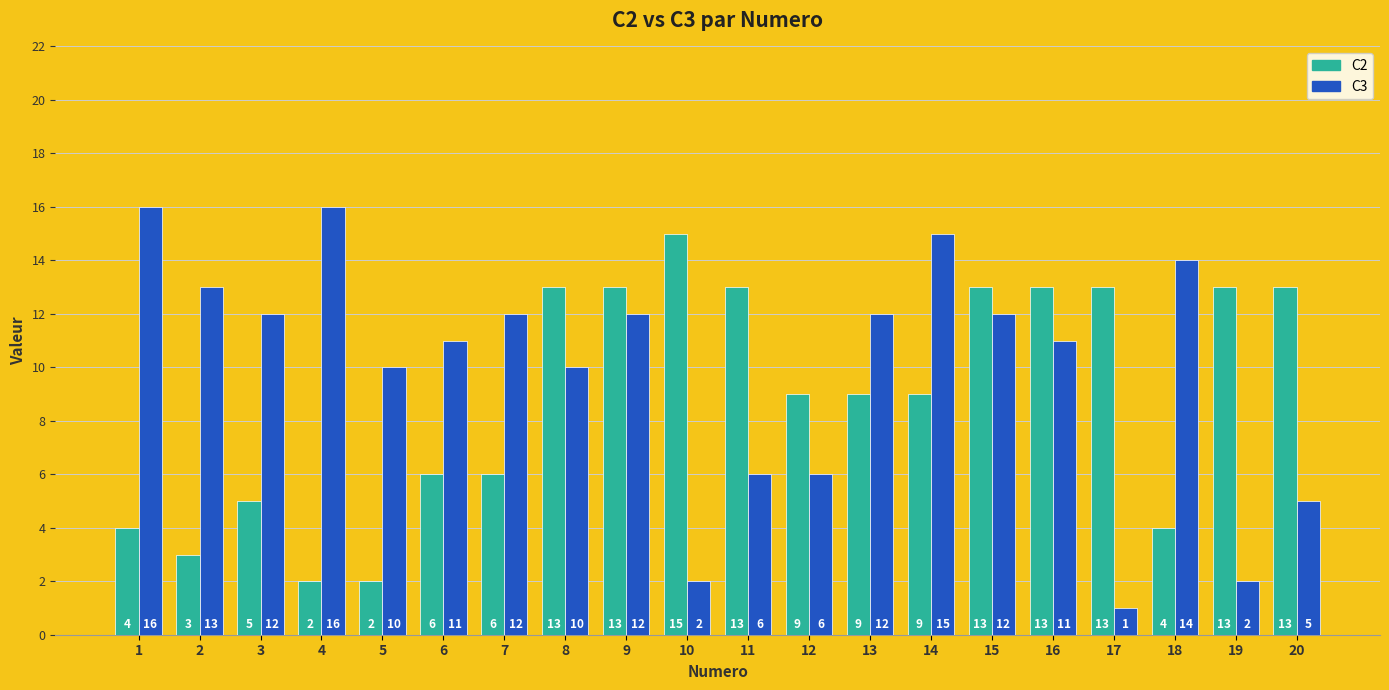

Which series changed the most between 8 and 10?

C3